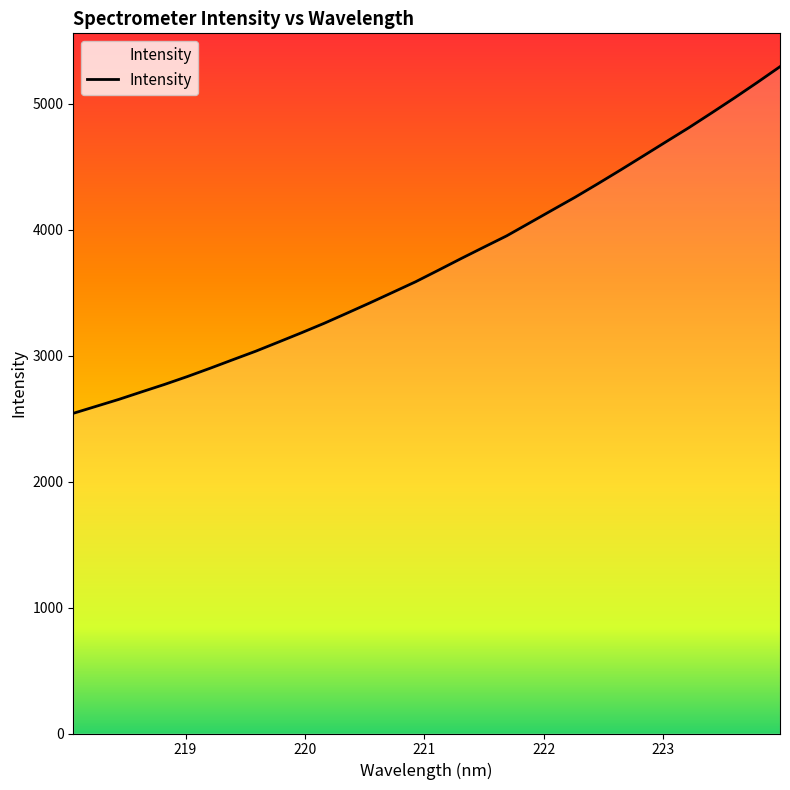

What is the minimum value shown in the chart?

2541.5